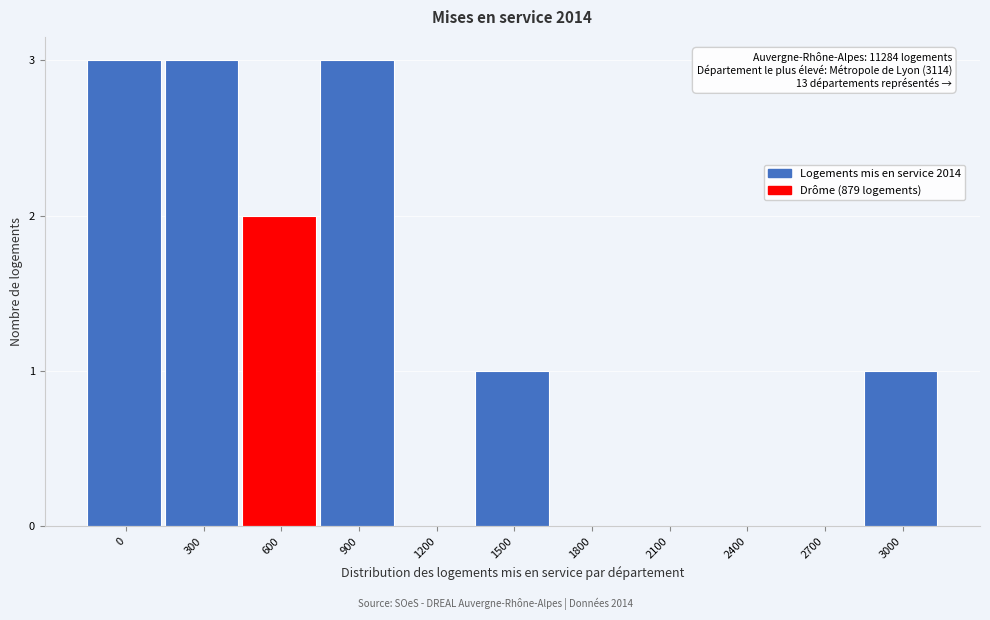

Reading right to left, list all the values displayed in this chart.

3000=1	2700=0	2400=0	2100=0	1800=0	1500=1	1200=0	900=3	600=2	300=3	0=3